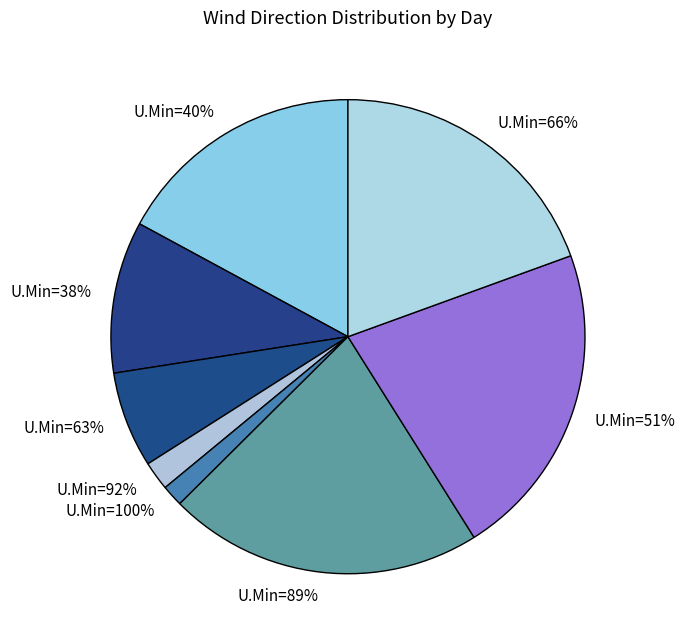

What percentage is the 89 slice, to the nearest percent?

21%